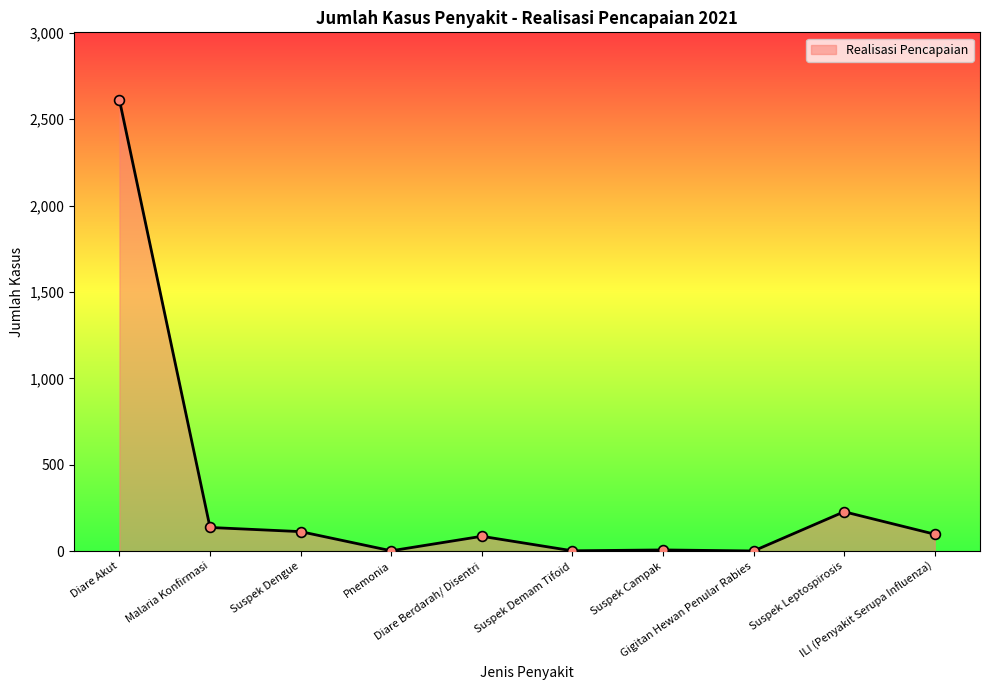

What is the change in value from Suspek Dengue to Pnemonia?

-111